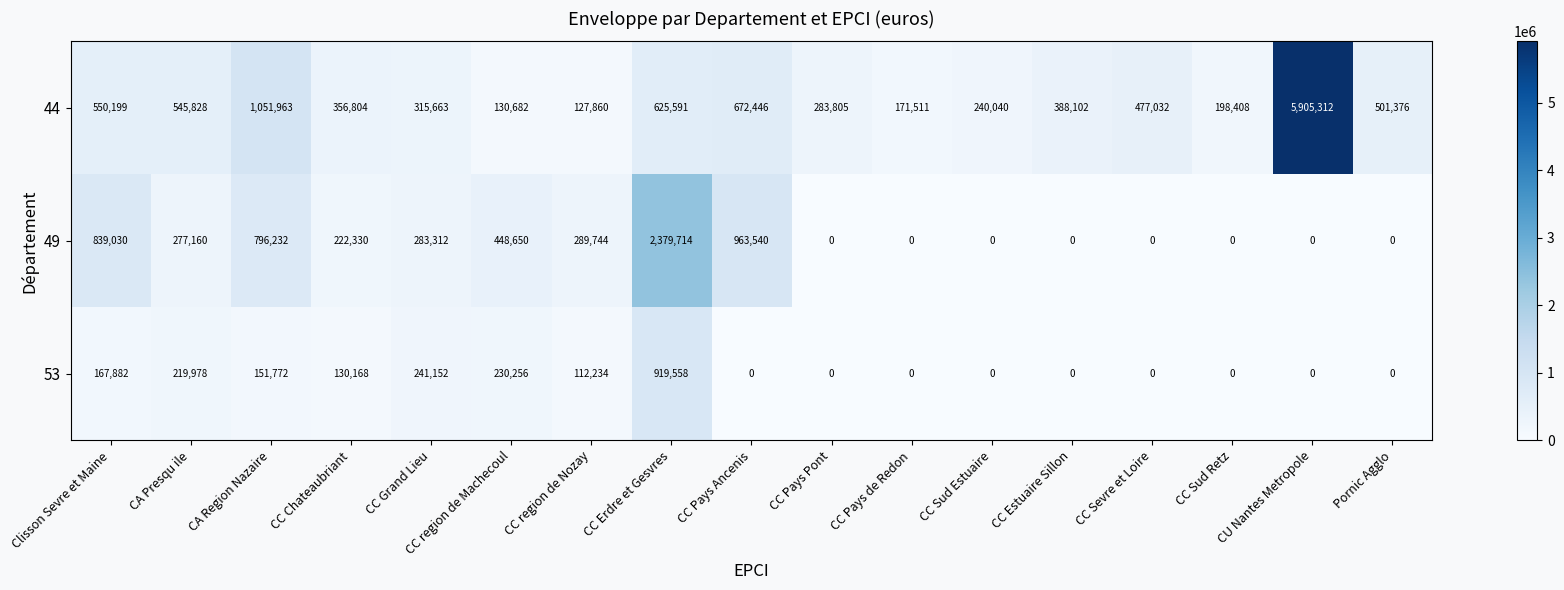

Which series changed the most between CA Presqu ile and CC Sevre et Loire?

49